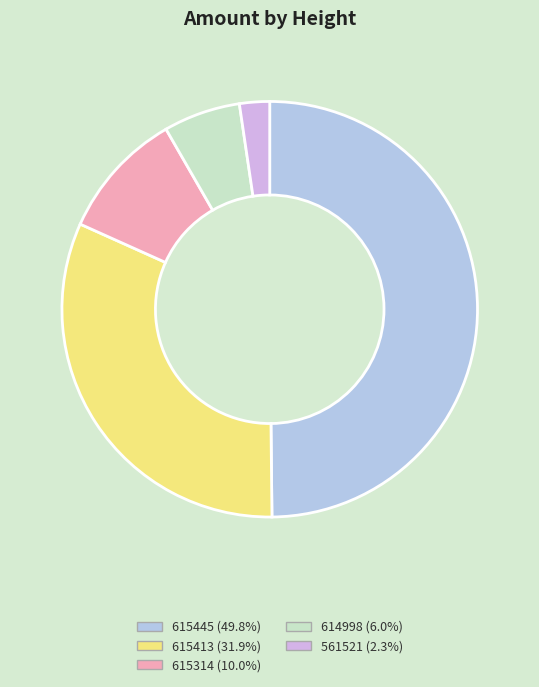

How many segments does this pie chart have?

5